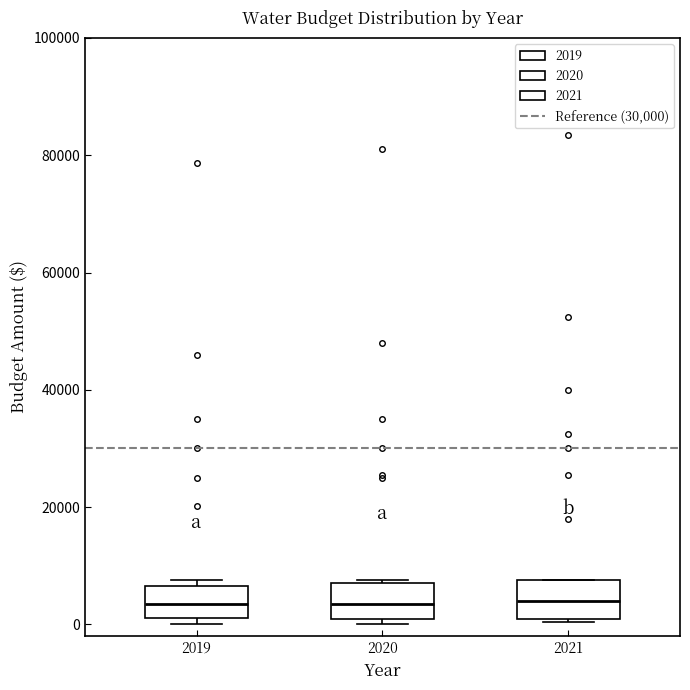

Where is the lower edge of the box at x = 2021 on the y-axis? The values are not printed on the chart, so give them approximately, as read against the axis.

2000